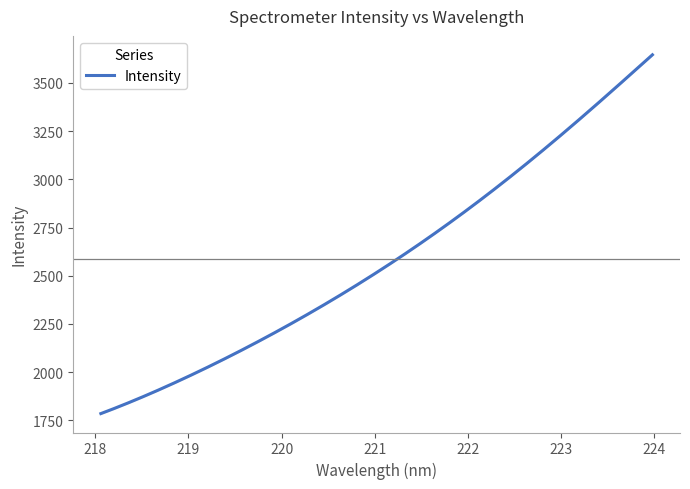

Reading right to left, list all the values displayed in this chart.

31=3647.4	30=3562.5	29=3480.4	28=3399.0	27=3317.9	26=3241.9	25=3165.0	24=3088.3	23=3014.2	22=2940.6	21=2871.2	20=2802.5	19=2733.2	18=2669.7	17=2610.3	16=2549.2	15=2486.4	14=2429.7	13=2373.8	12=2319.6	11=2268.0	10=2217.7	9=2168.4	8=2119.1	7=2073.3	6=2026.2	5=1981.5	4=1936.3	3=1896.9	2=1858.1	1=1822.7	0=1784.6